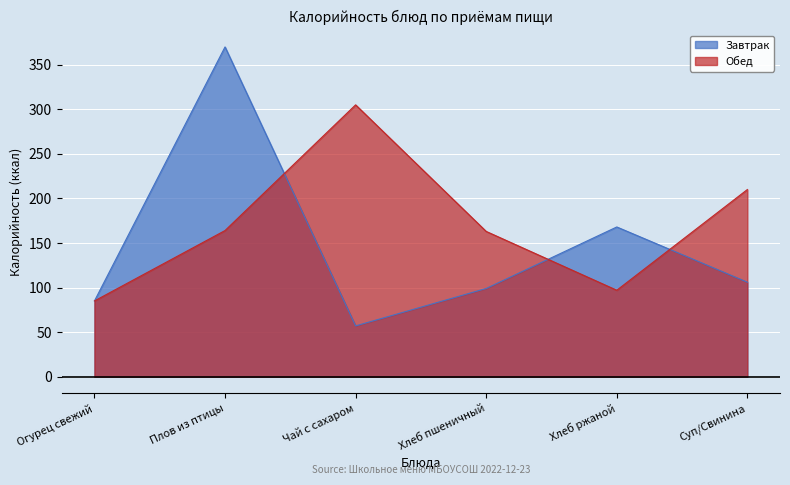

Is the value of Завтрак at Огурец свежий greater than the value of Обед at Чай с сахаром?

No